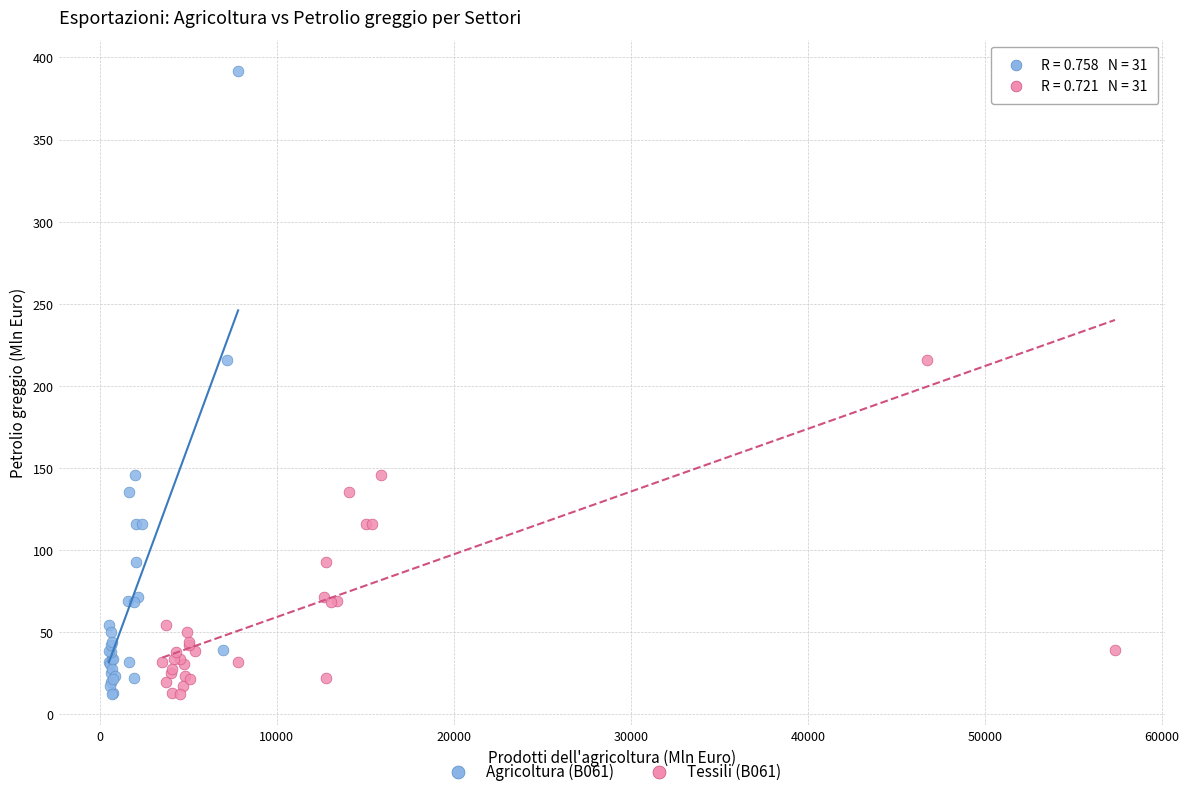

What are all the series names shown in the legend?

Agricoltura (B061), Tessili (B061)